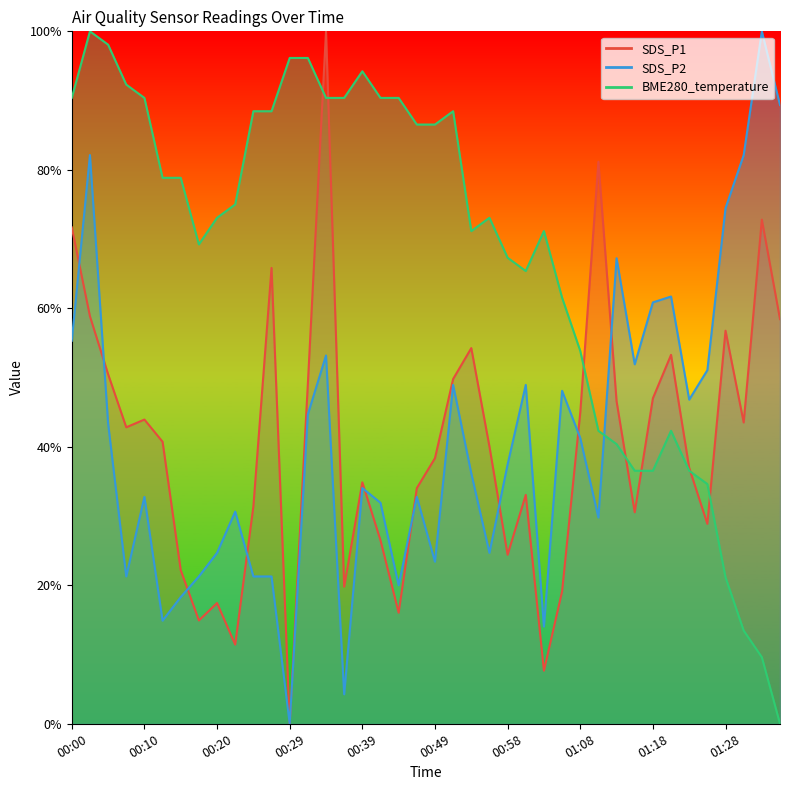

Is it true that SDS_P2 equals 0.0 at 00:29?

True